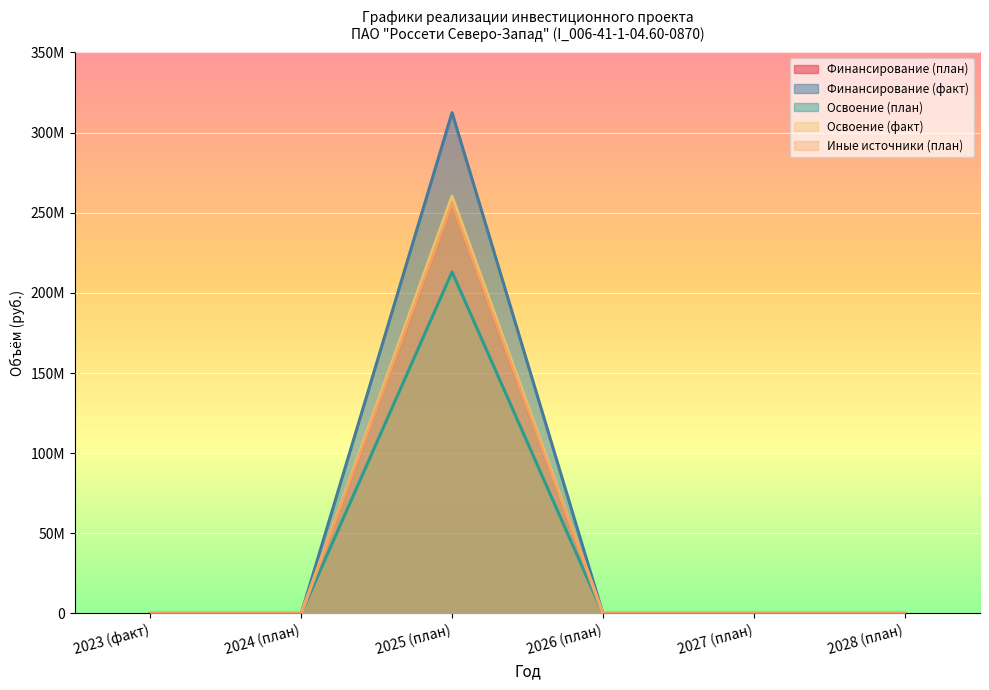

What is the difference between the maximum and minimum values in the Освоение (факт) series?

260386451